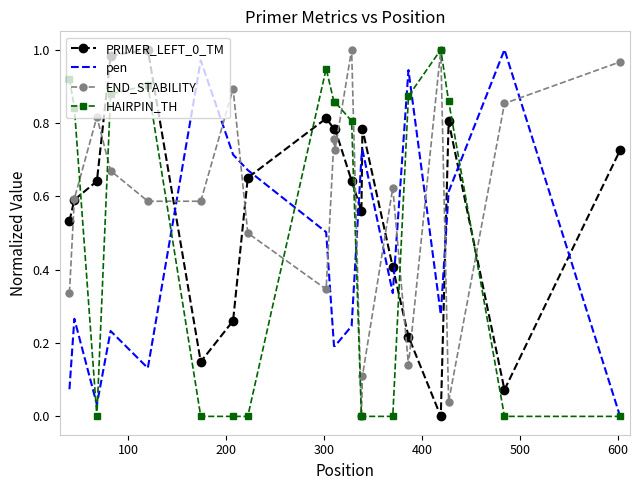

How many interior local peaks does the END_STABILITY series have?

6